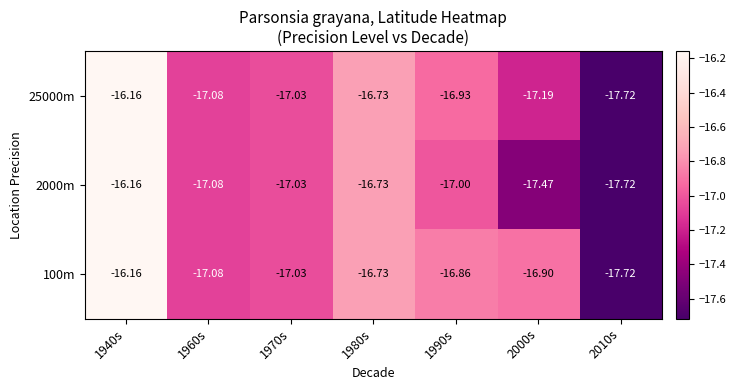

What is the difference between the highest and lowest values at 1990s?

0.1